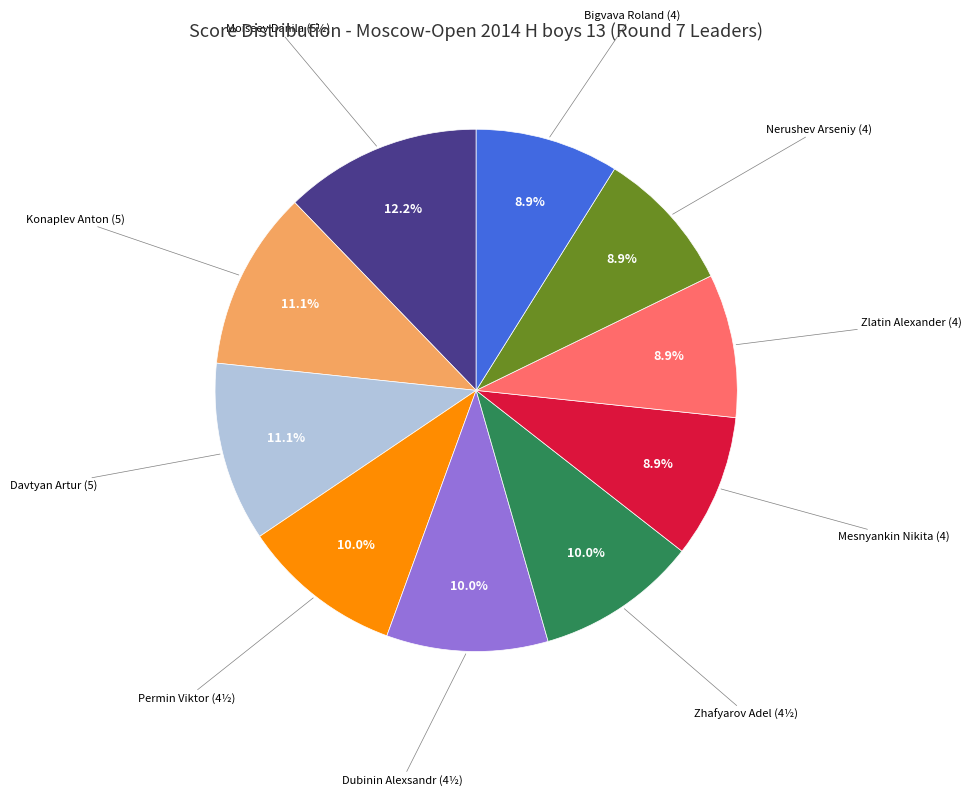

Is there a majority slice in this chart?

No